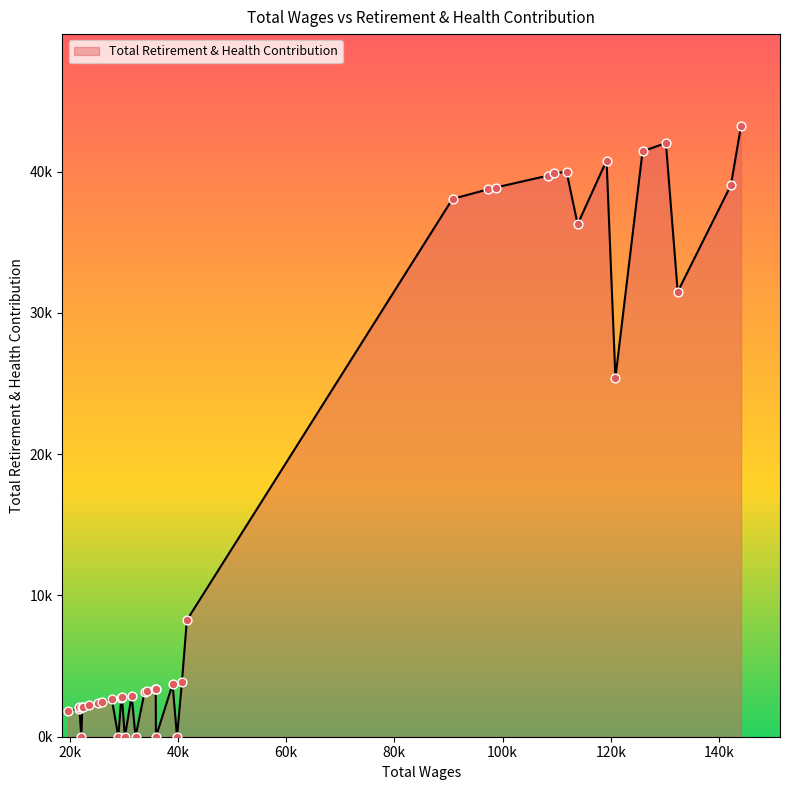

Approximately how many times larger is the value at 4 compared to 14?

5.0